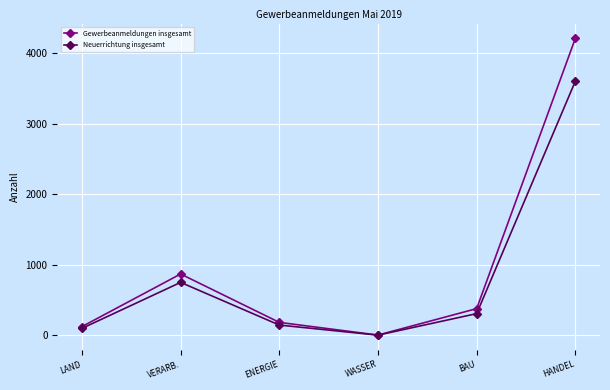

The Gewerbeanmeldungen insgesamt series shows 126 at LAND. True or false?

True